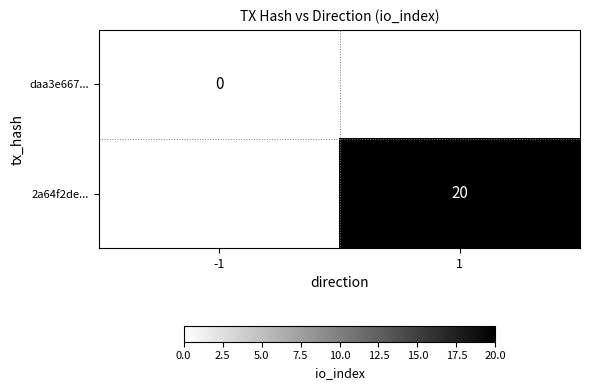

The value of 2a64f2de... at 1 is 32. True or false?

False